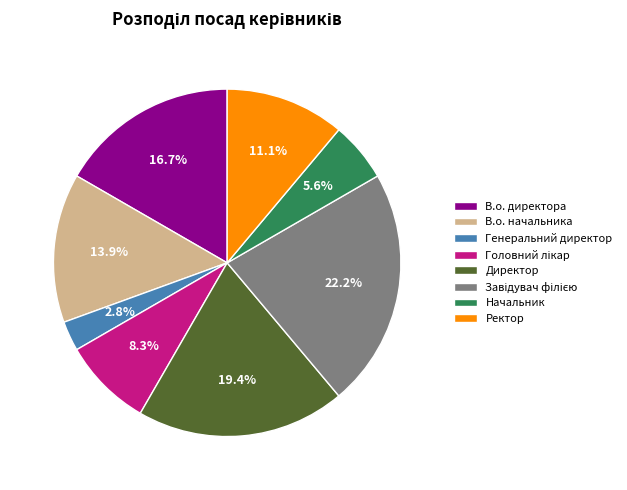

Which has a higher value, Ректор or В.о. начальника?

В.о. начальника